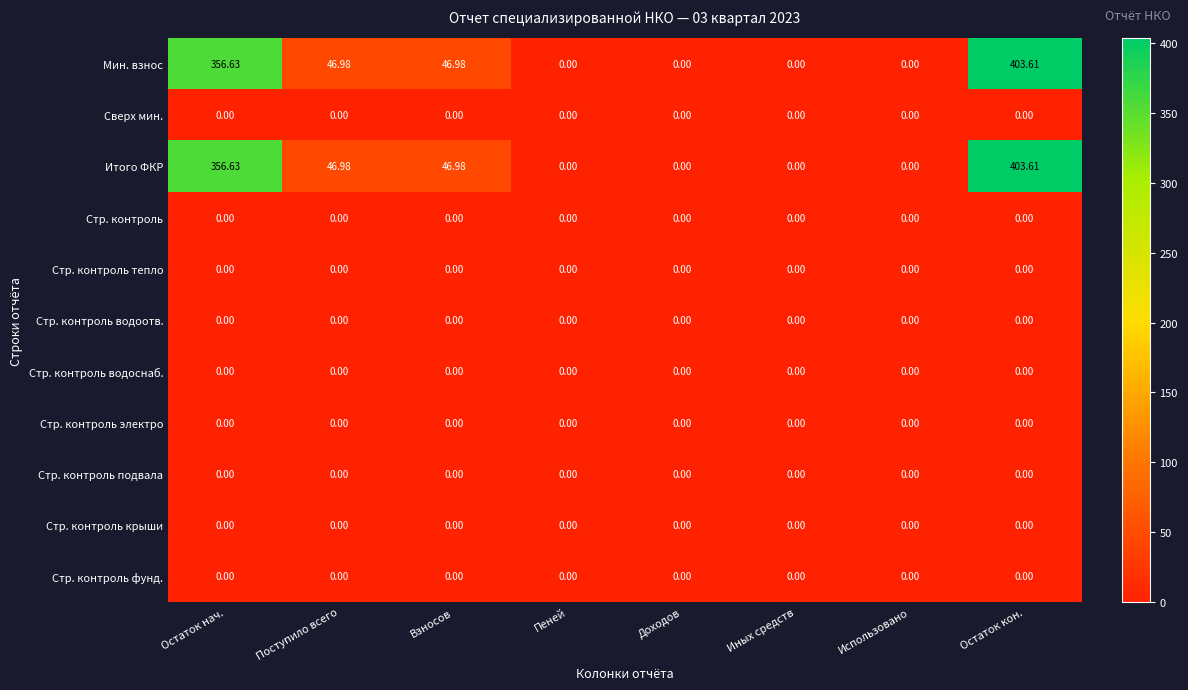

At which category is the sum across all series the highest?

Остаток кон.